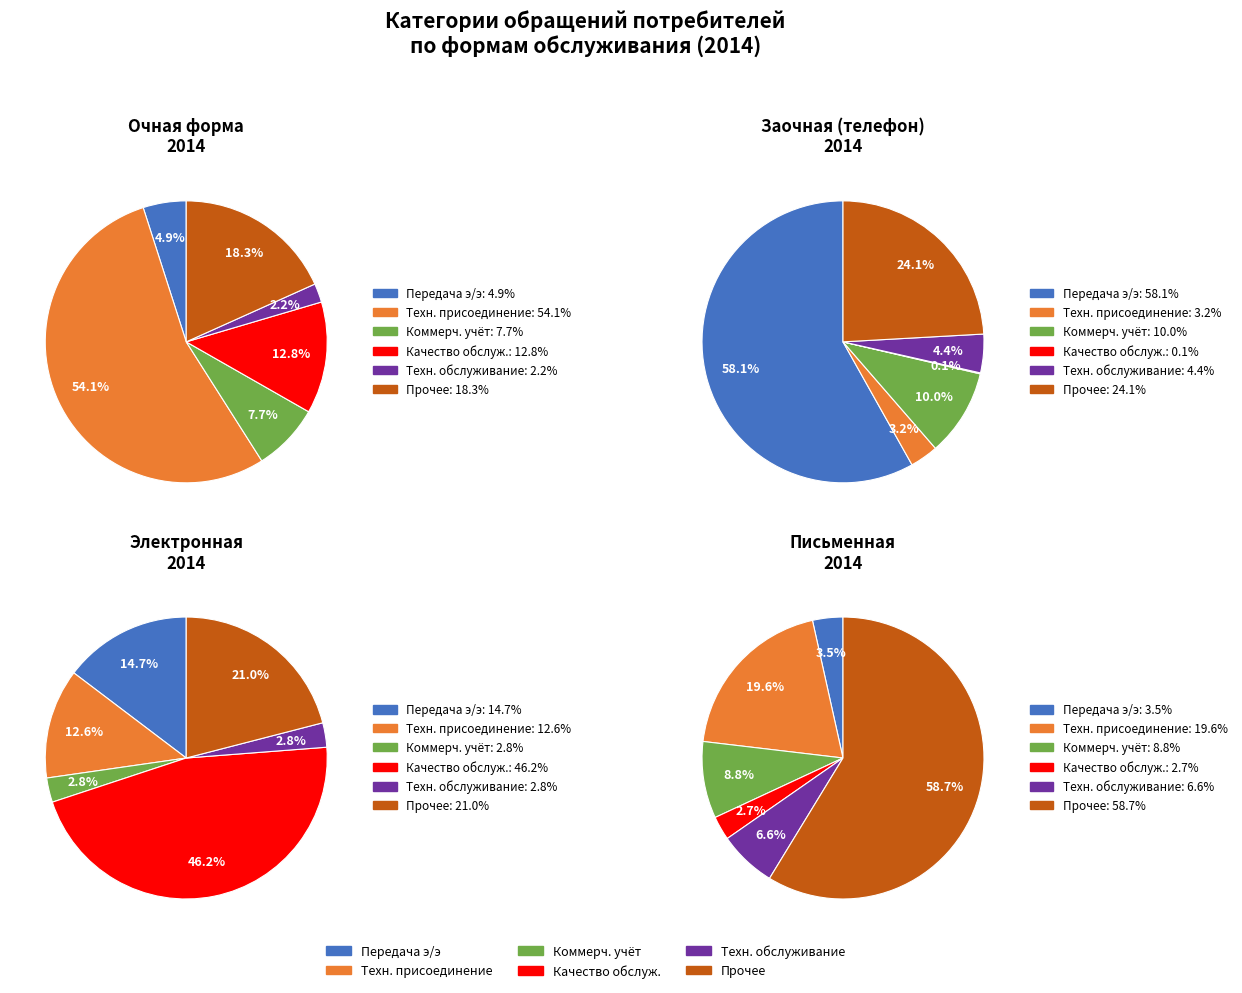

To the nearest percent, what portion does качество обслуживания represent?

37%